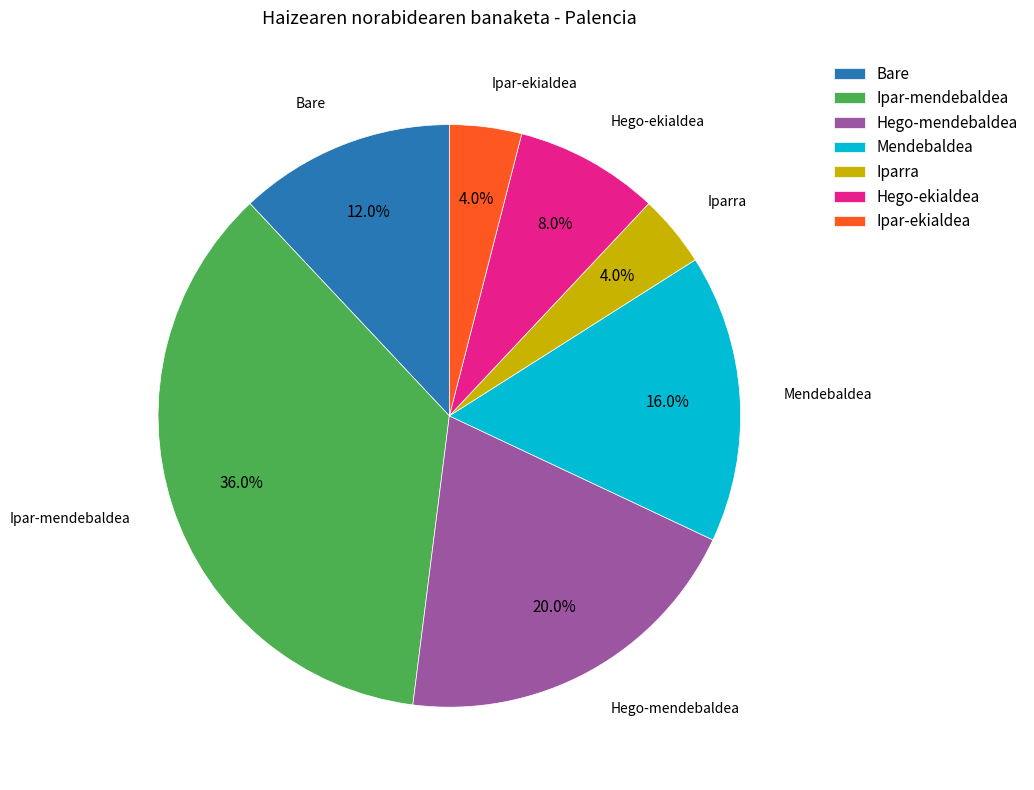

Does Iparra represent more than half of the total?

No